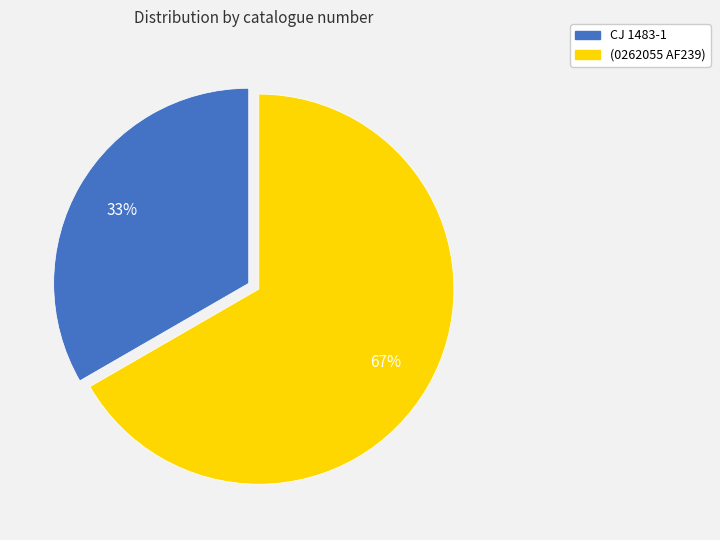

Which category accounts for the majority?

(0262055 AF239)